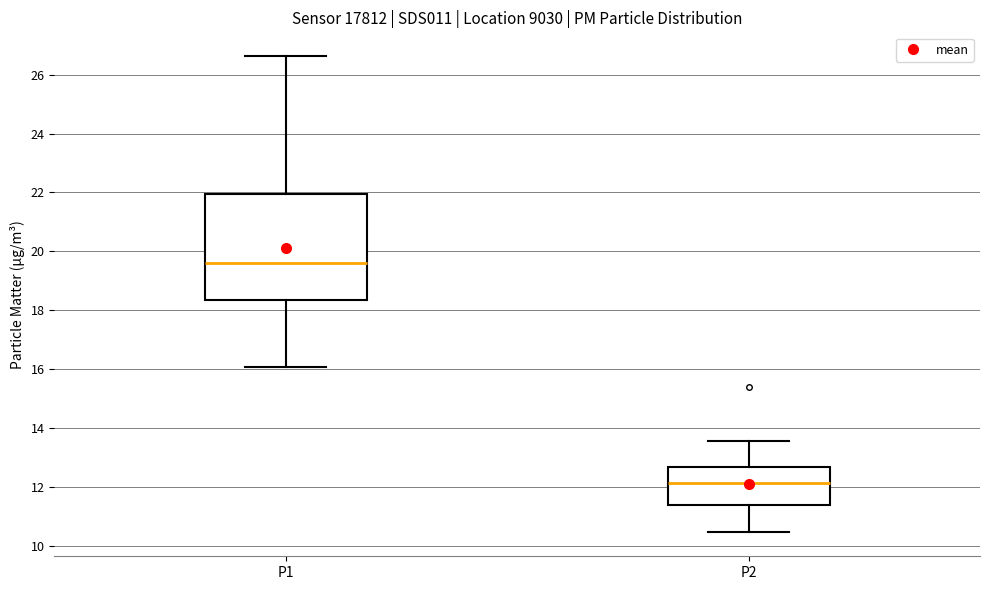

Which box's median line is the lowest?

P2